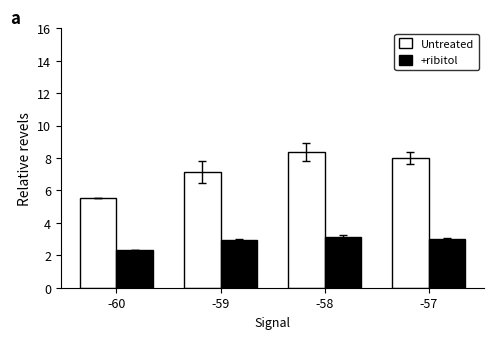

What is the sum of the Untreated values at -58 and -57?

16.4